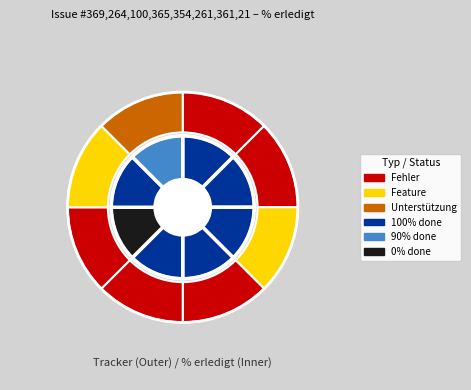

Do 264 and 369 together represent more than half of the pie?

No